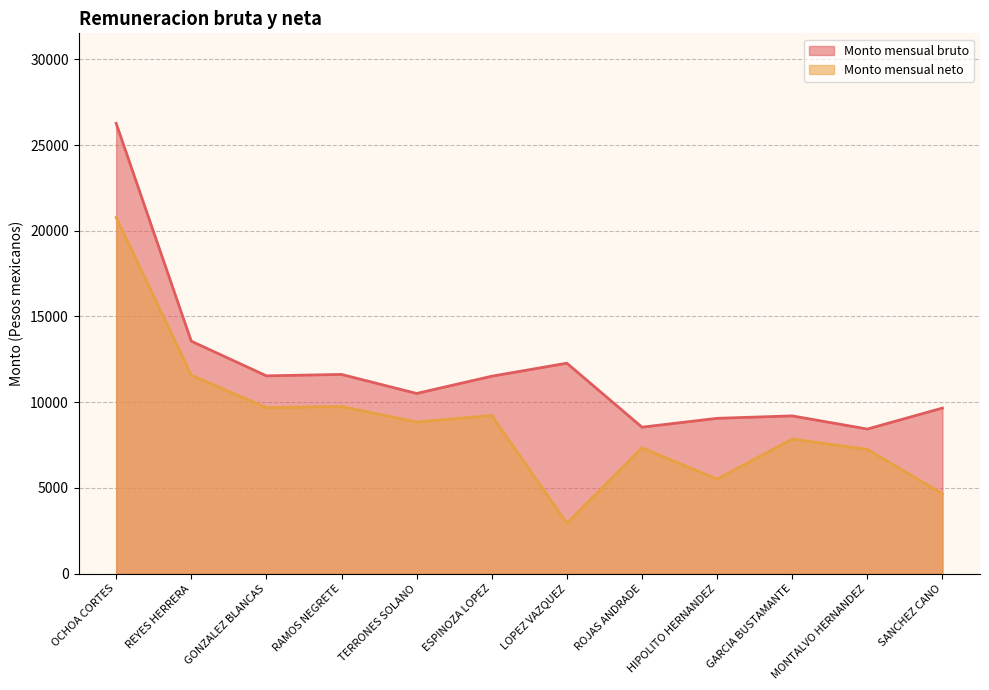

Does the chart display data point markers on the line(s)?

No